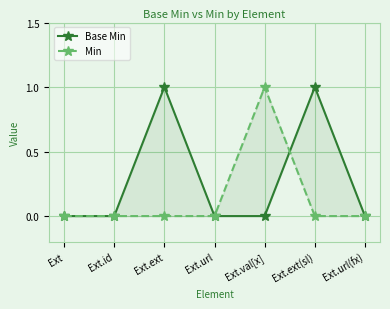

At which category is the sum across all series the highest?

Ext.ext